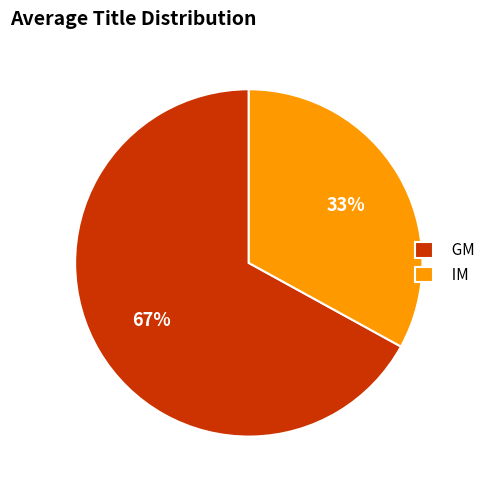

Rank the categories by value from highest to lowest.

GM, IM